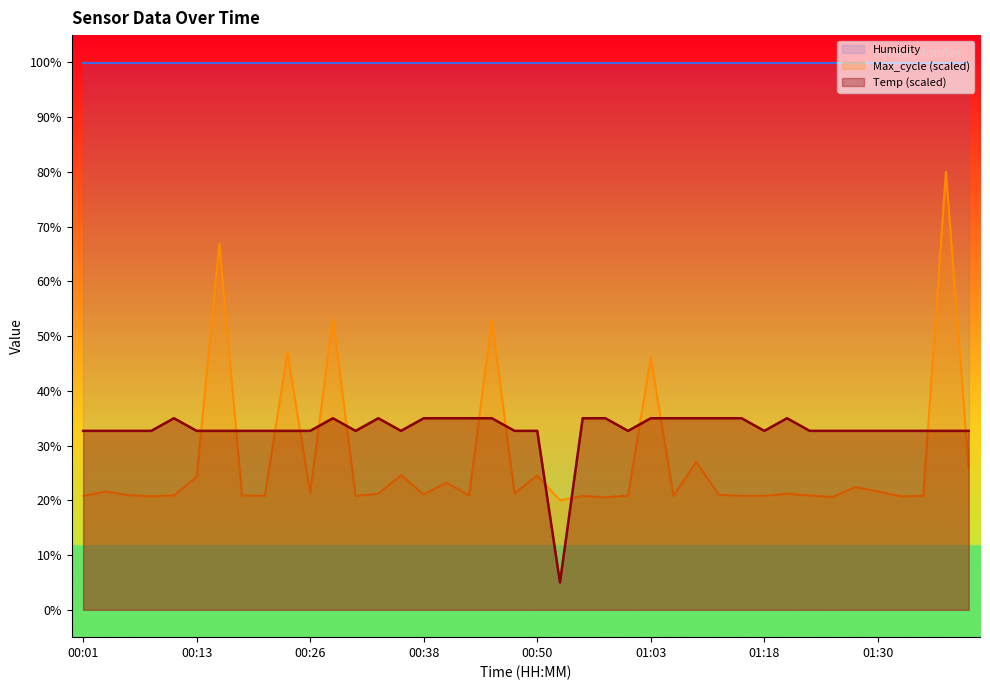

The Temp series shows 35.0 at 01:13. True or false?

True